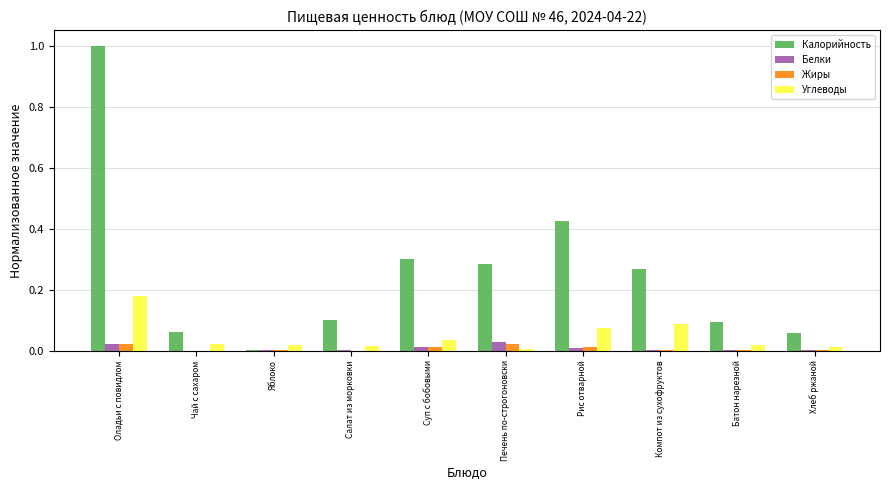

Which series changed the most between Салат из морковки and Суп с бобовыми?

Калорийность